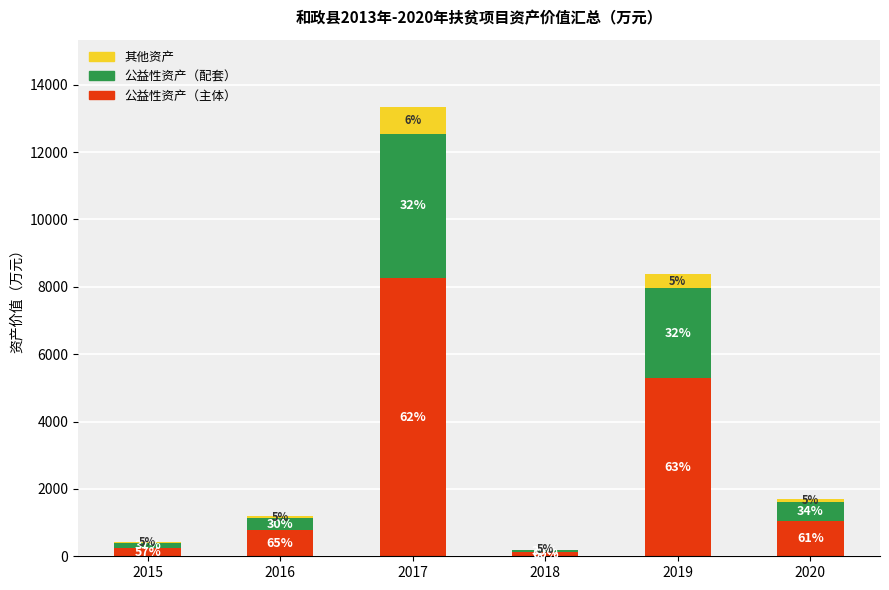

Does the chart contain stacked bars?

Yes